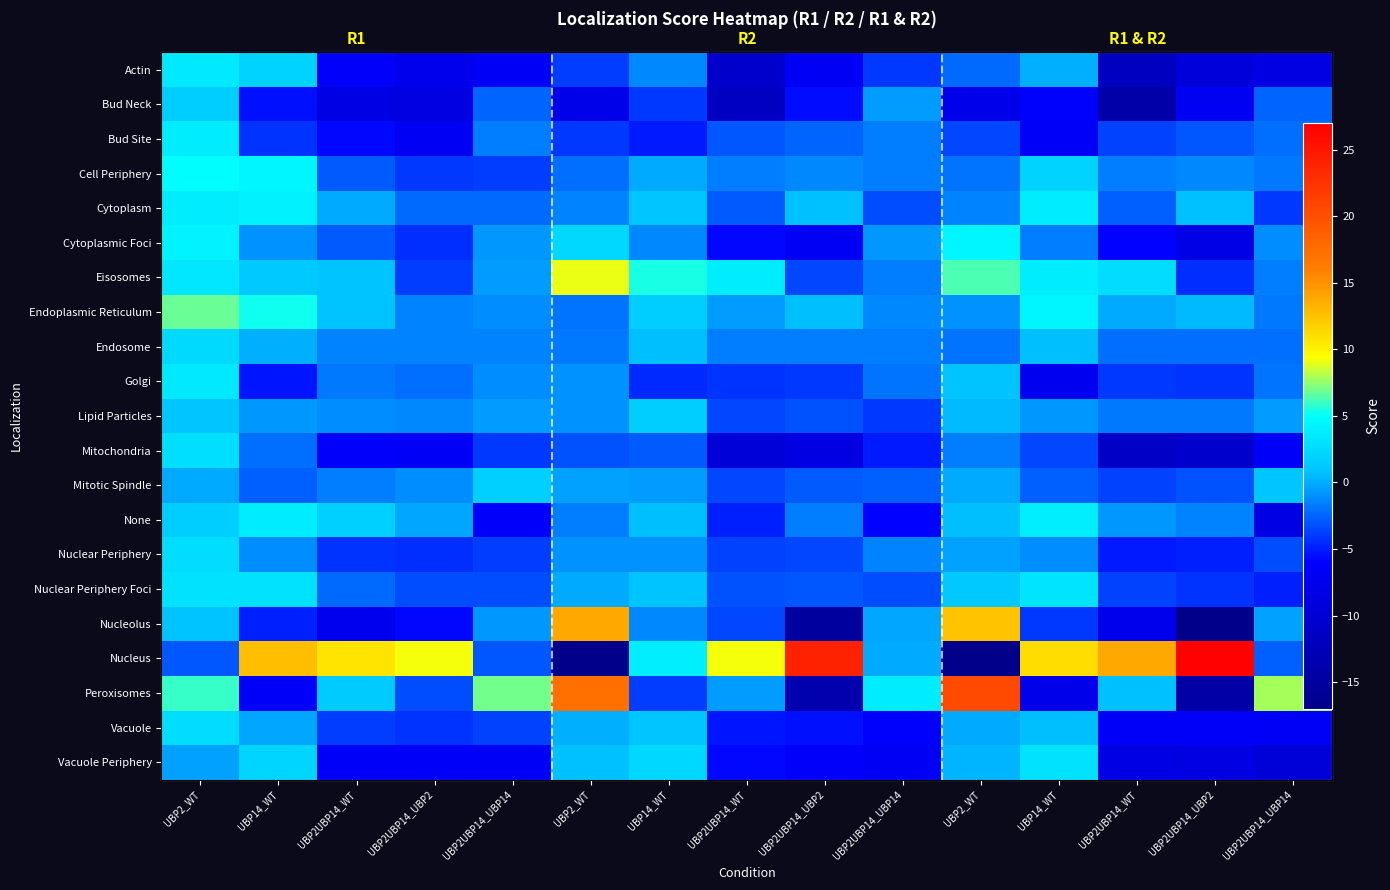

What is the average value of the Eisosomes series?

1.4